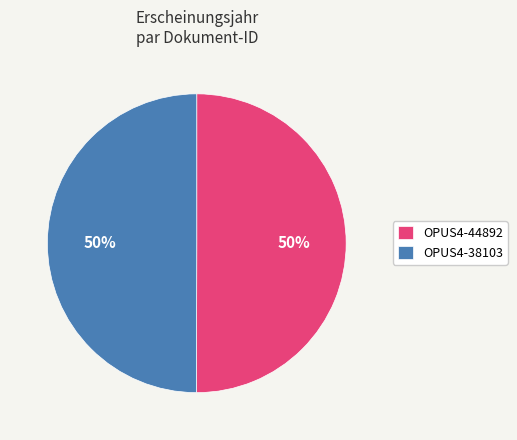

To the nearest percent, what is the combined percentage of OPUS4-38103 and OPUS4-44892?

100%